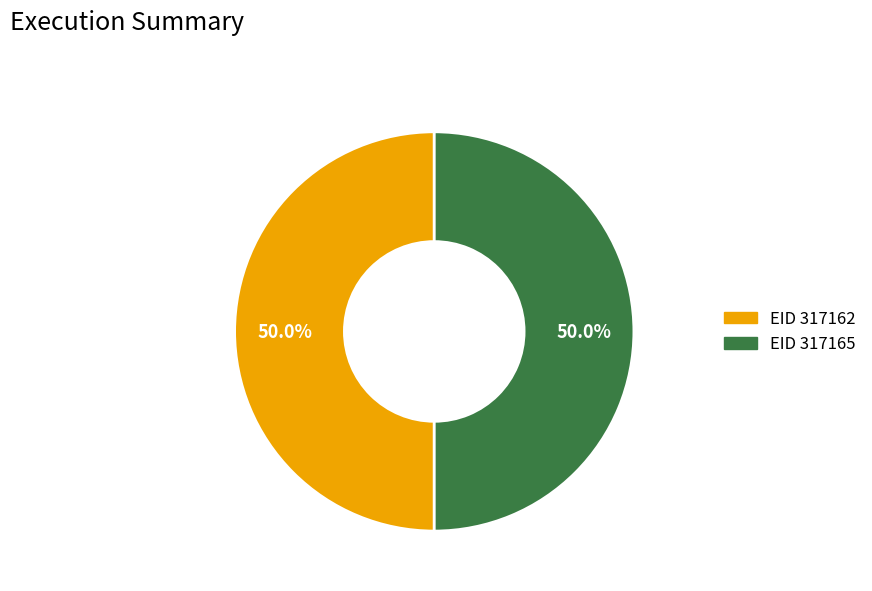

What is the total percentage of EID 317165 and EID 317162?

100.0%